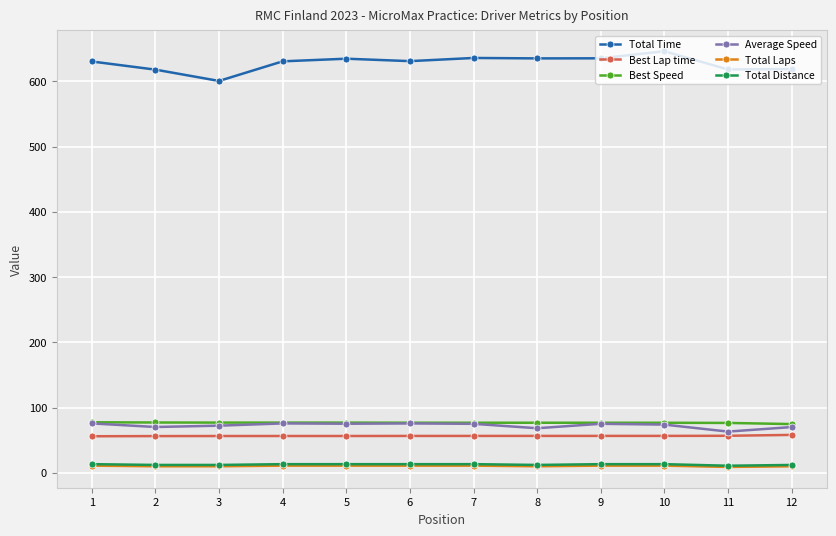

The Average Speed series shows 75.1 at 7. True or false?

True